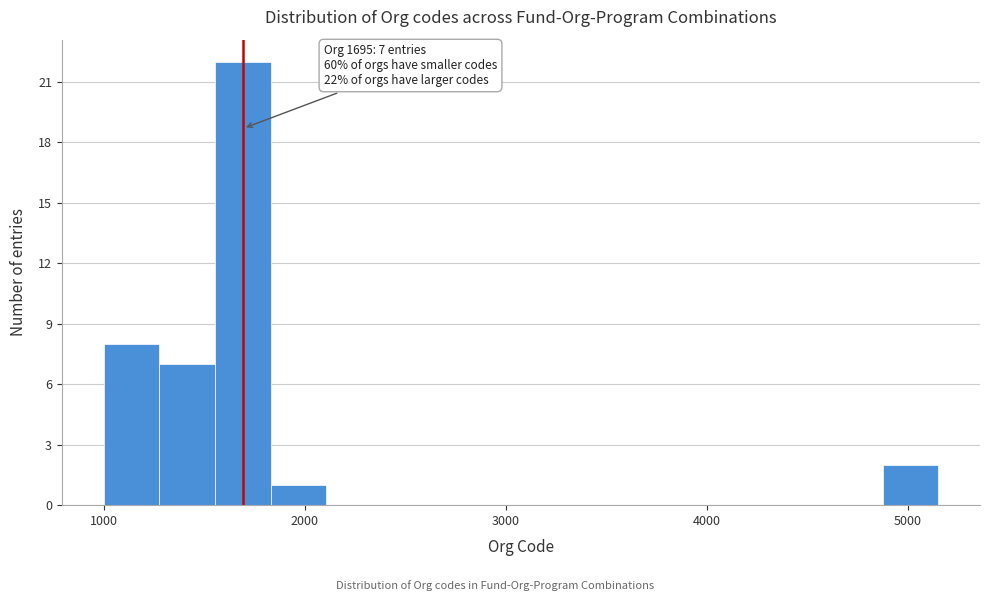

Around what value on the x-axis is the tallest bar? Give the approximate position of its centre, as read against the axis.

1700